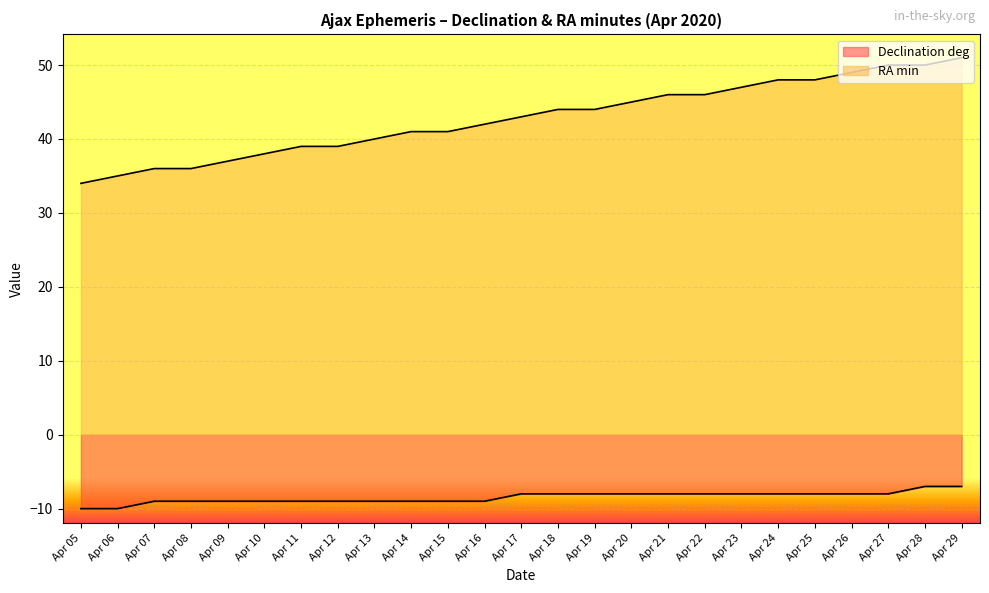

At which label does RA min reach its peak?

Apr 29